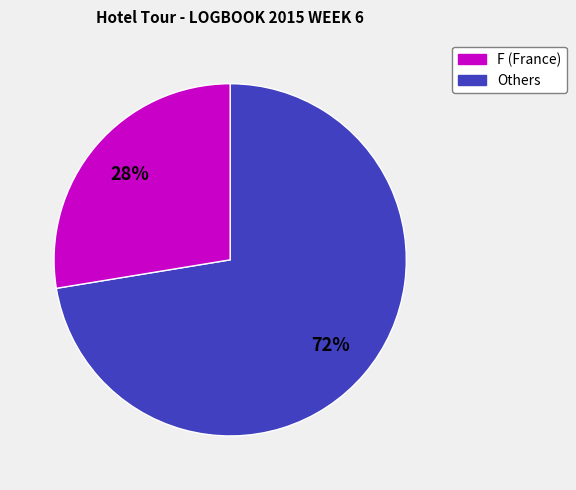

To the nearest percent, what is the average slice percentage?

50%